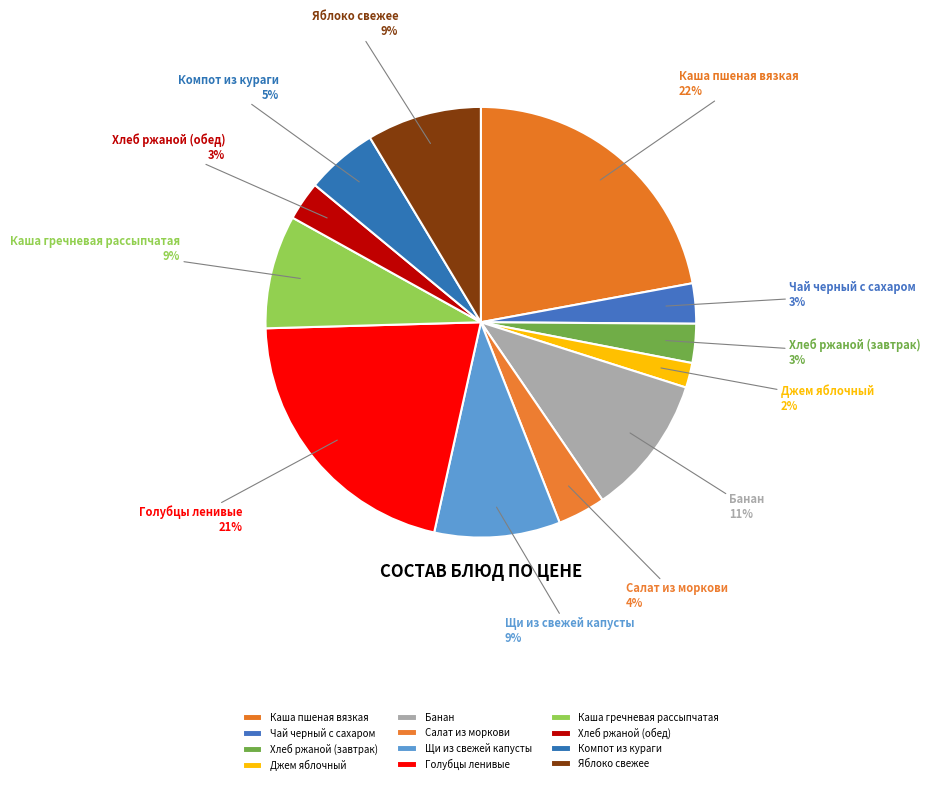

Combined, do Банан and Салат из моркови account for over 50%?

No